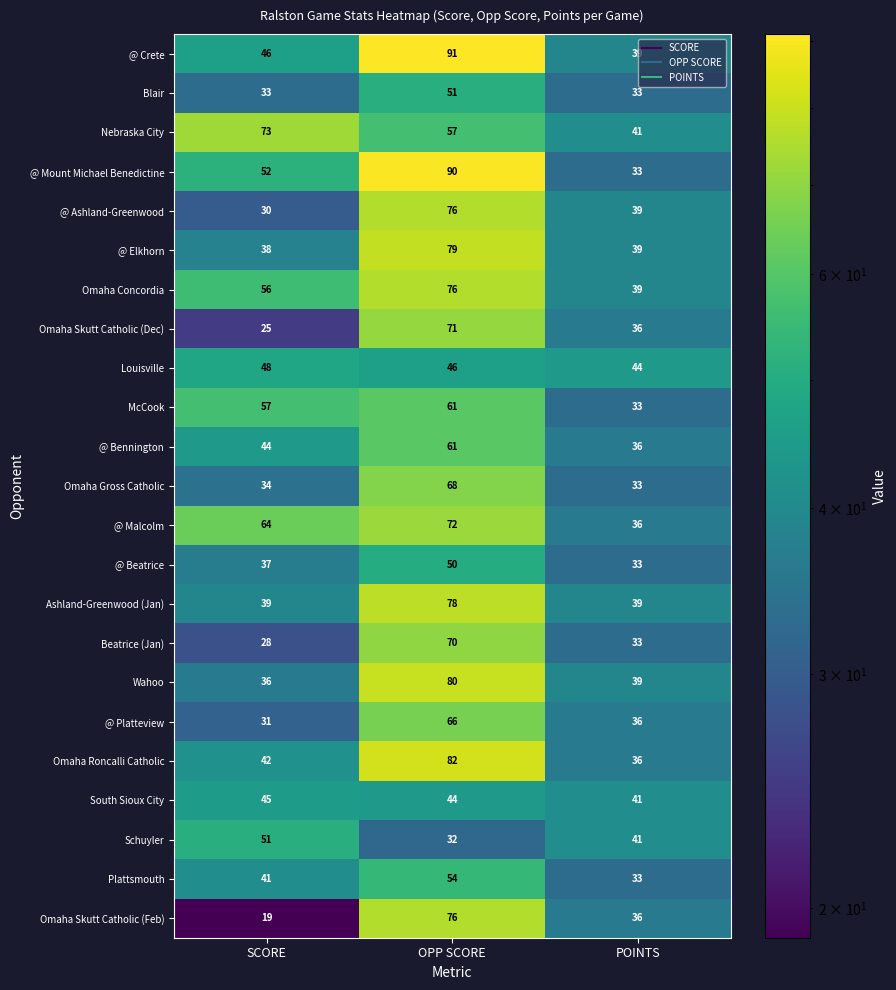

List the labels in order of Plattsmouth value, smallest first.

POINTS, SCORE, OPP SCORE